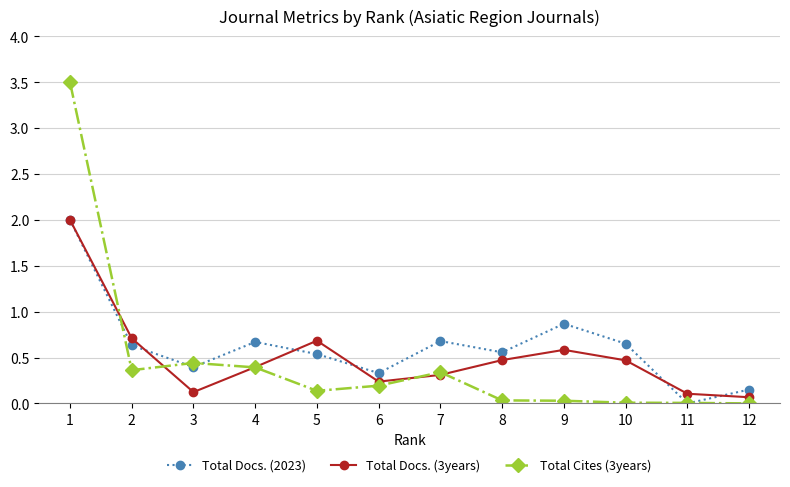

Is it true that Total Docs. (2023) equals 1.0 at 11?

False